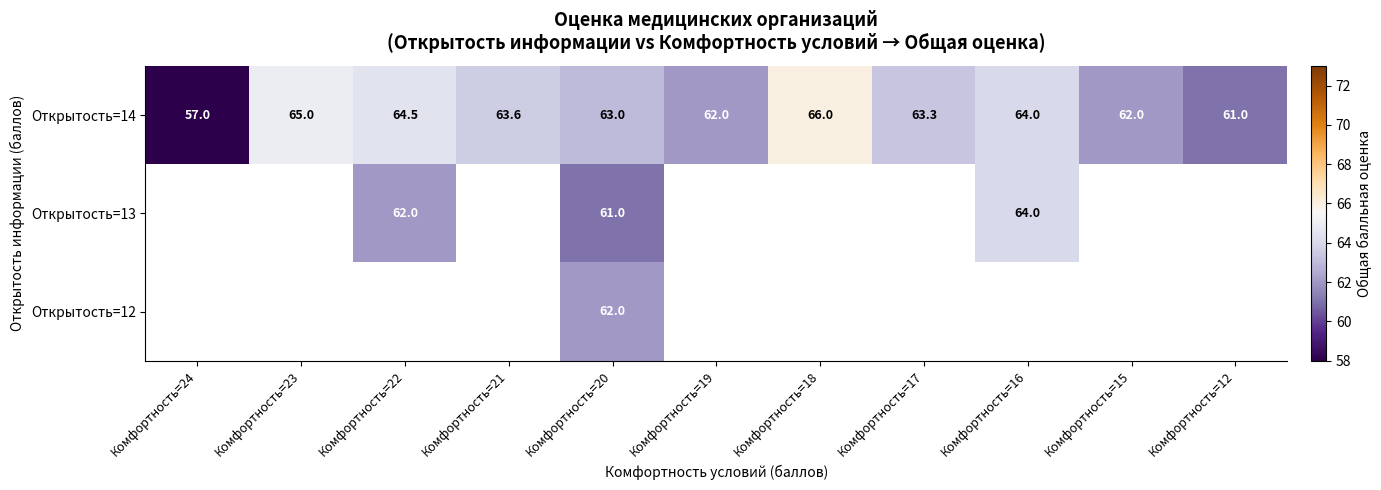

The Открытость=14 series shows 105.2 at Комфортность=15. True or false?

False